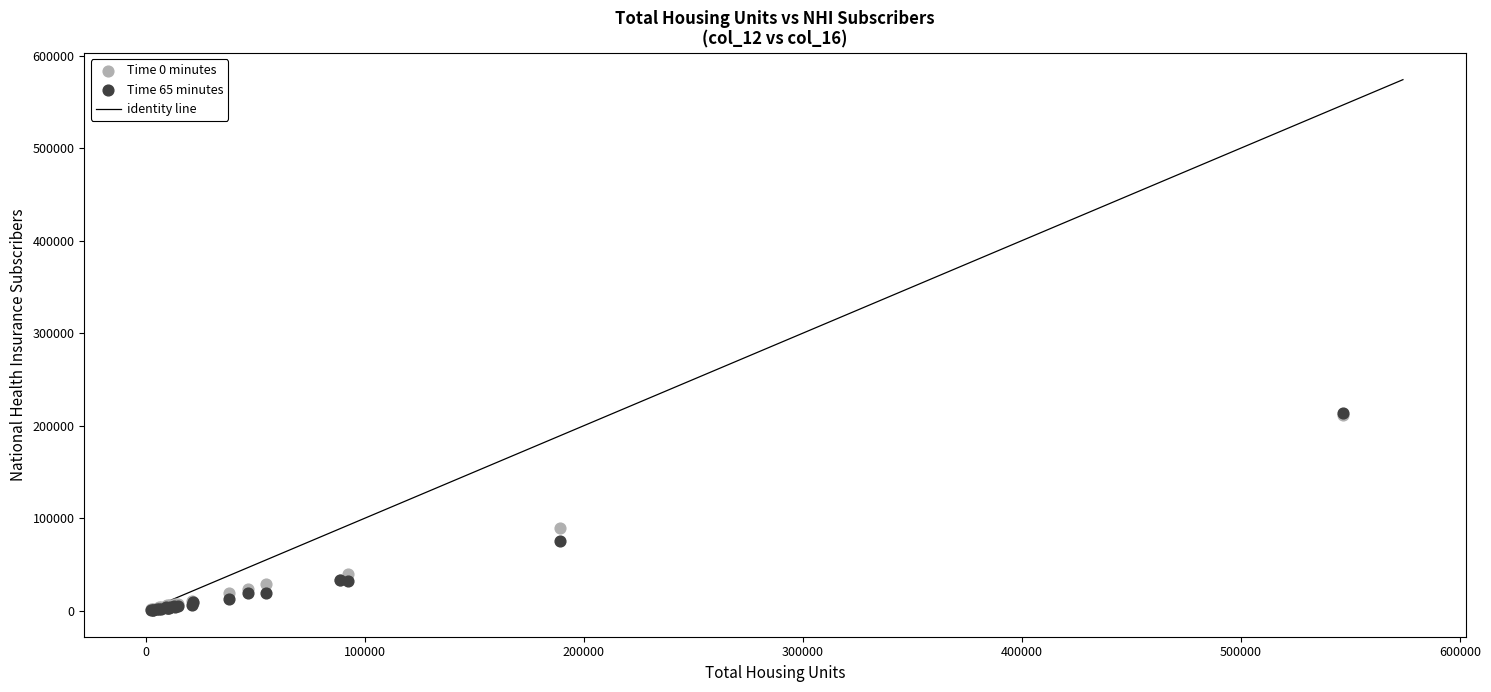

Across all series, what Y value is closest to 107196?

89229